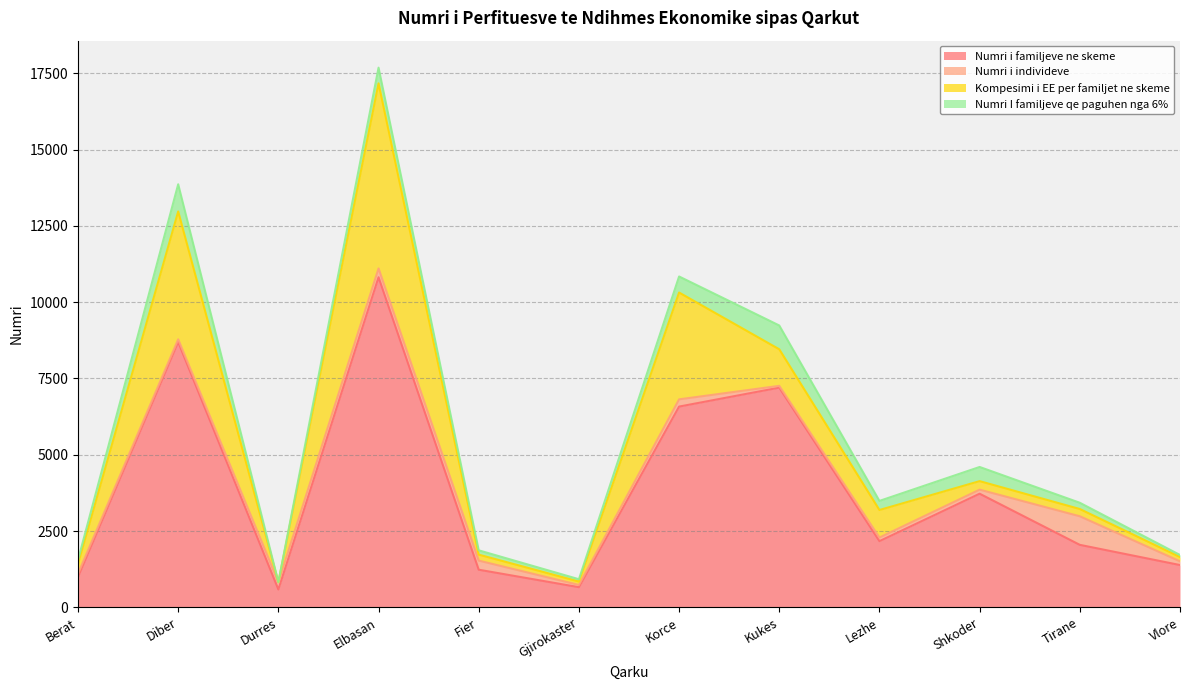

At Durres, list the series in order from smallest to largest.

Numri I familjeve qe paguhen nga 6%, Kompesimi i EE per familjet ne skeme, Numri i individeve, Numri i familjeve ne skeme